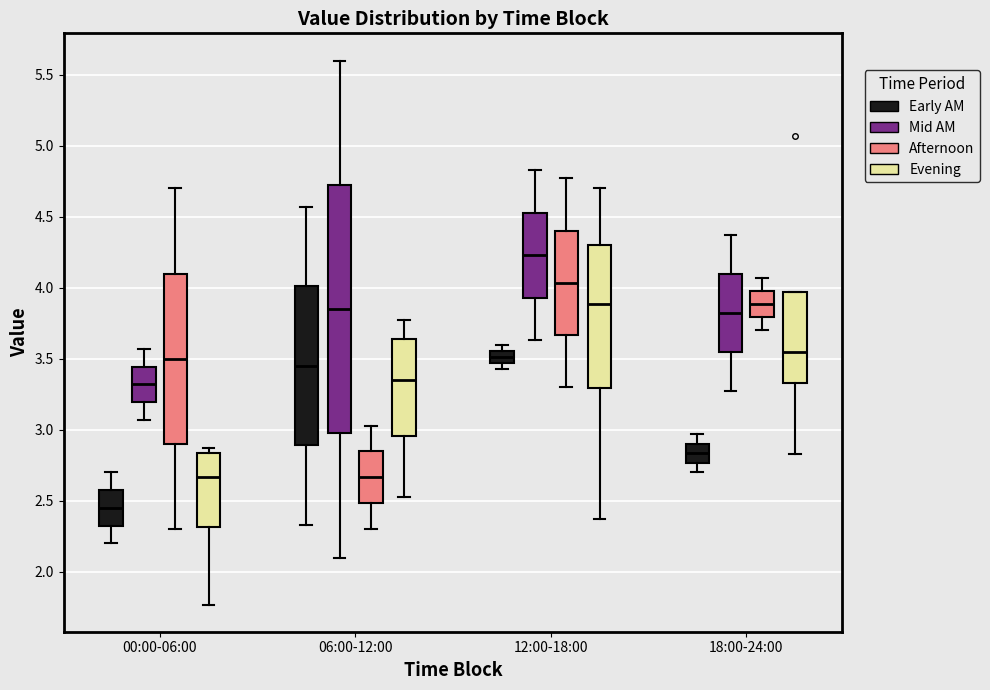

Comparing the boxes themselves (not the whiskers), which one is the tallest?

06:00-12:00 (Mid AM)